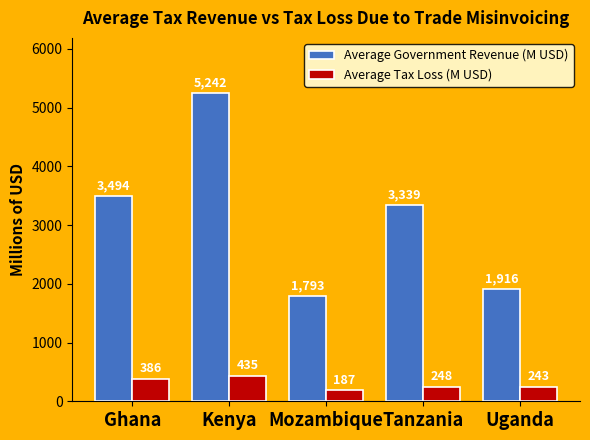

Read the Average Tax Loss (M USD) value at Uganda.

243.0